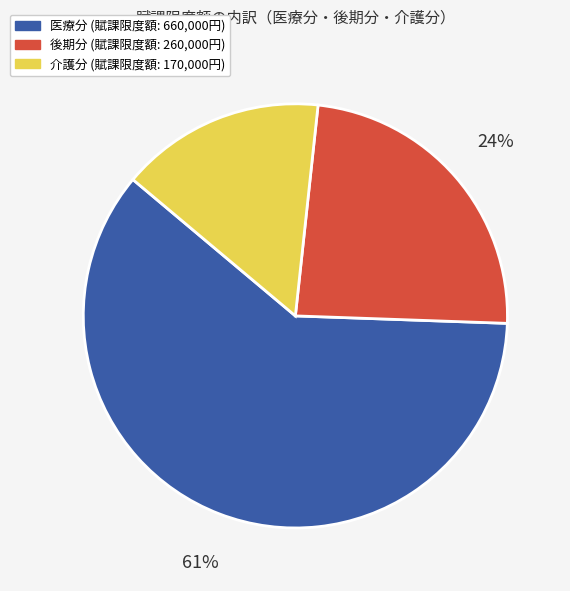

Which has a higher value, 後期分 or 介護分?

後期分